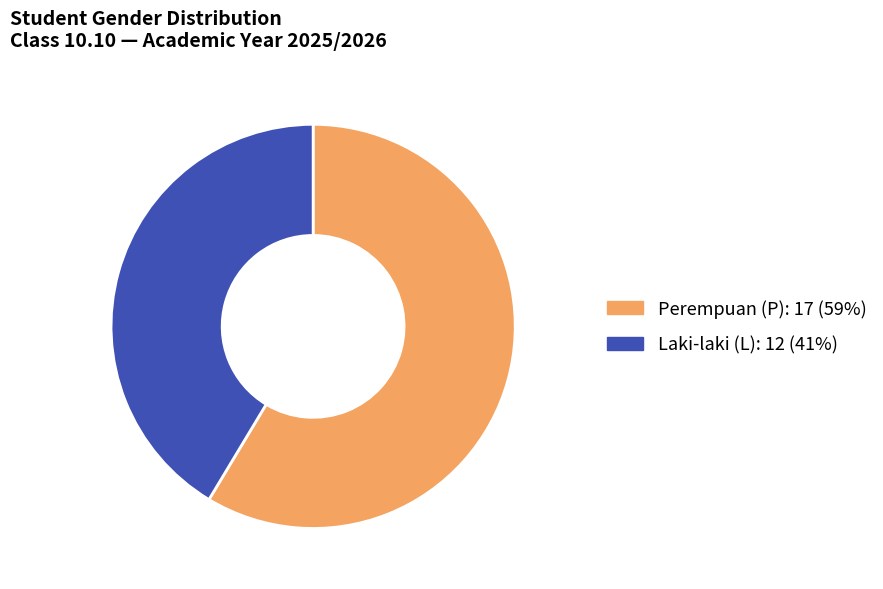

Is there a majority slice in this chart?

Yes